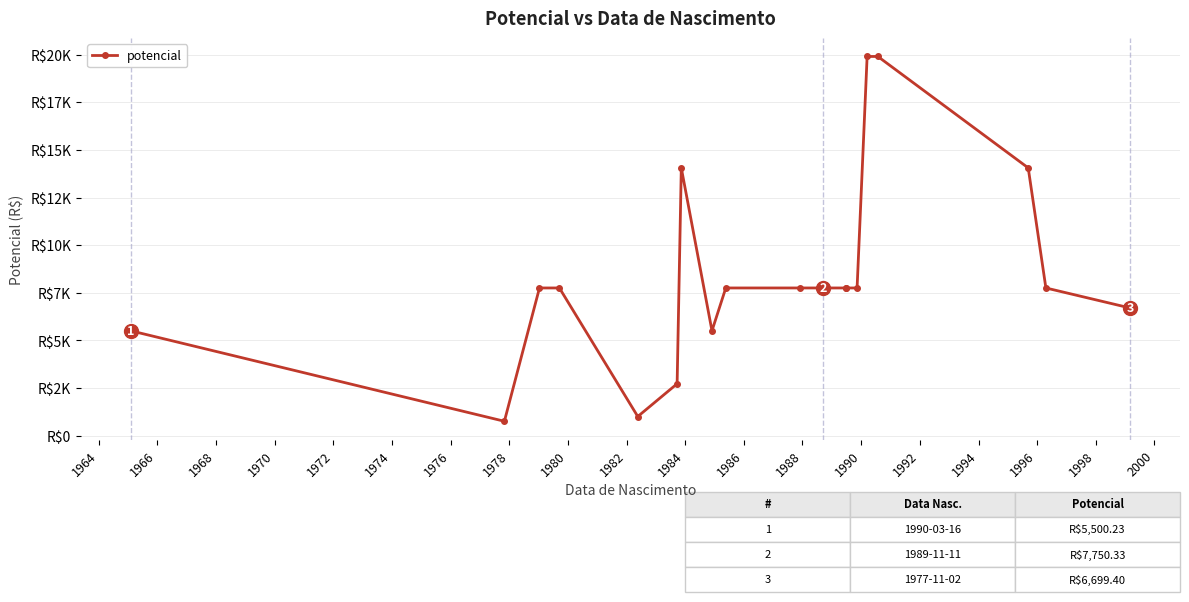

Read the value at 2000.

6699.4